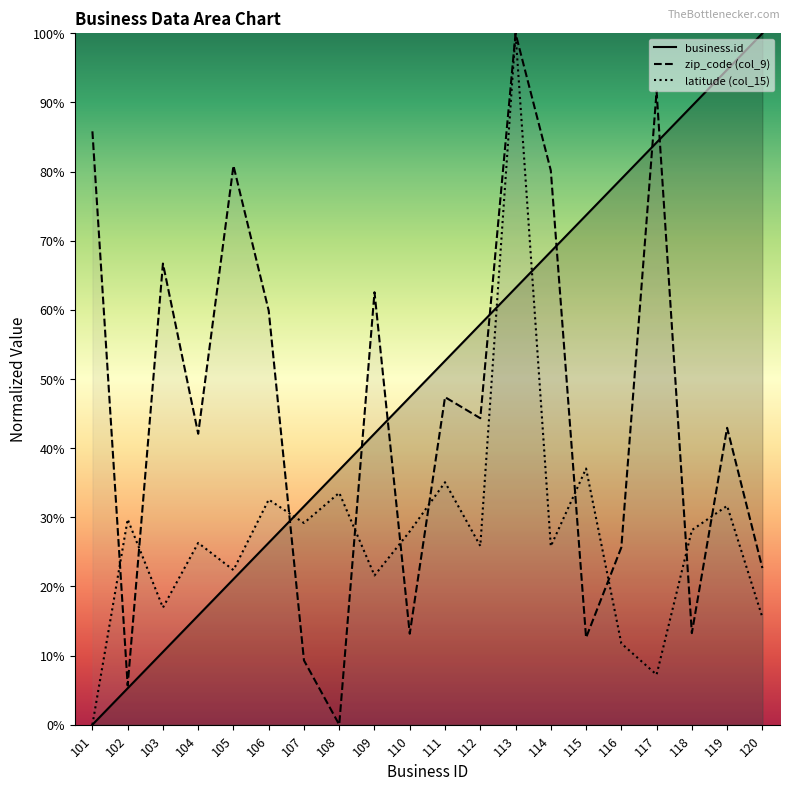

Reading left to right, list all the values displayed in this chart.

business.id: 101=0.0	102=5.3	103=10.5	104=15.8	105=21.1	106=26.3	107=31.6	108=36.8	109=42.1	110=47.4	111=52.6	112=57.9	113=63.2	114=68.4	115=73.7	116=78.9	117=84.2	118=89.5	119=94.7	120=100.0
zip_code: 101=85.8	102=5.7	103=66.7	104=42.1	105=80.9	106=59.9	107=9.3	108=0.0	109=62.6	110=13.2	111=47.4	112=44.3	113=100.0	114=80.2	115=12.6	116=25.6	117=91.6	118=13.2	119=42.9	120=22.7
latitude: 101=0.0	102=29.7	103=16.9	104=26.3	105=22.4	106=32.6	107=29.2	108=33.5	109=21.6	110=28.0	111=35.1	112=25.9	113=100.0	114=25.8	115=37.1	116=11.8	117=7.2	118=28.1	119=31.7	120=15.5